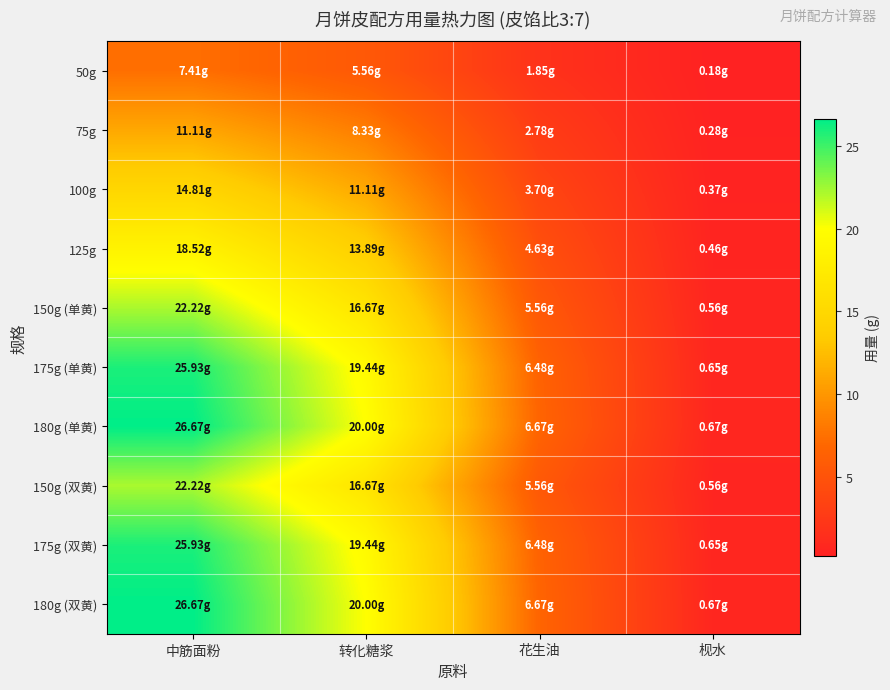

Which has a higher value, 枧水 or 中筋面粉?

中筋面粉